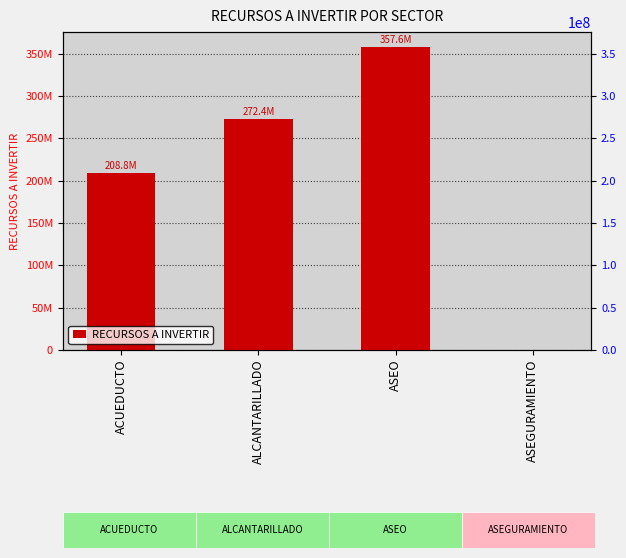

What is the maximum value shown in the chart?

357604100